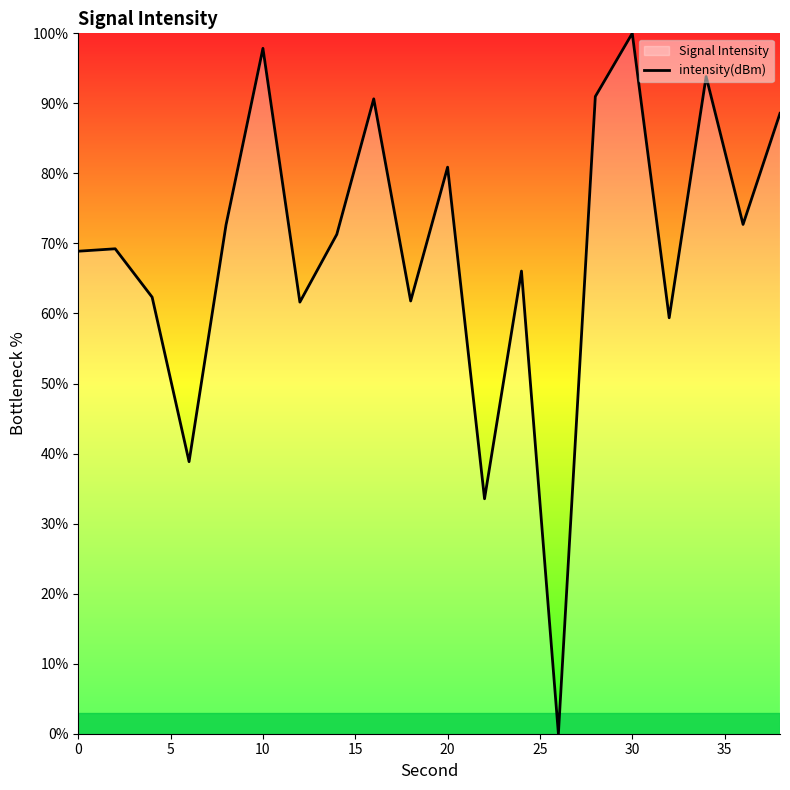

The value at 0 is 121.9. True or false?

False